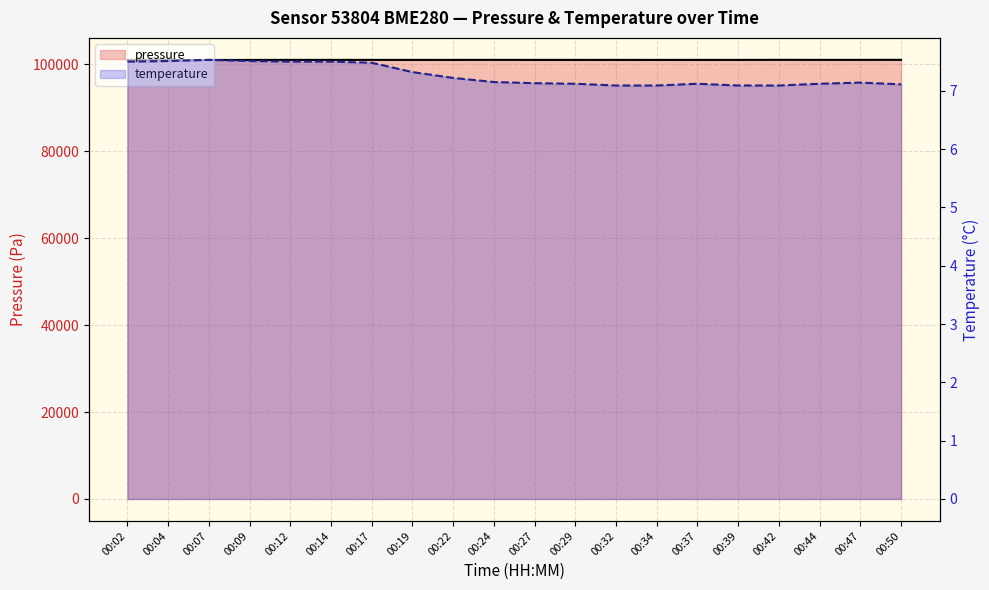

At how many categories does at least one series exceed 39435?

20